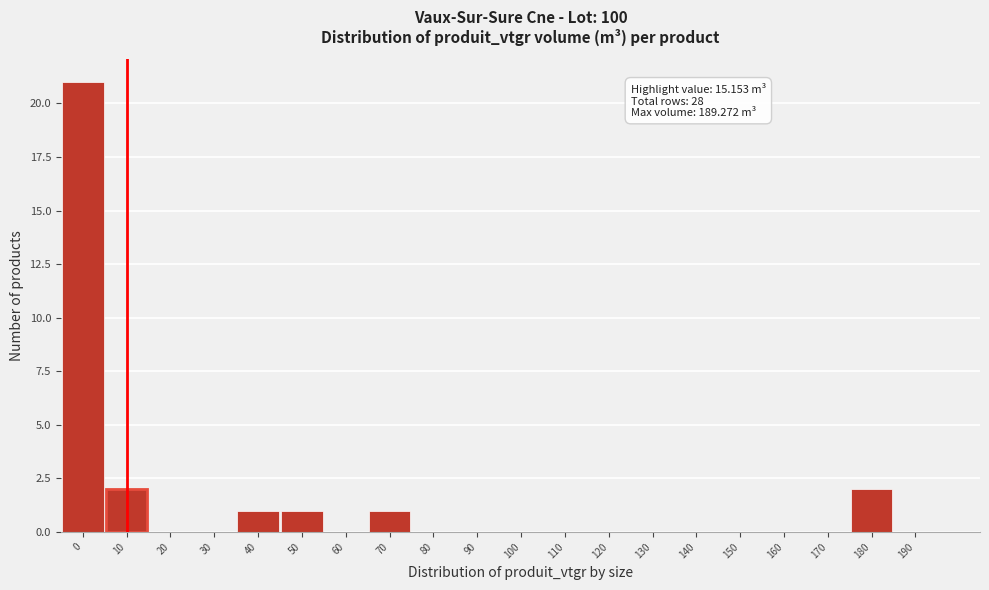

Reading right to left, extract all data points from this chart.

190=0	180=2	170=0	160=0	150=0	140=0	130=0	120=0	110=0	100=0	90=0	80=0	70=1	60=0	50=1	40=1	30=0	20=0	10=2	0=21